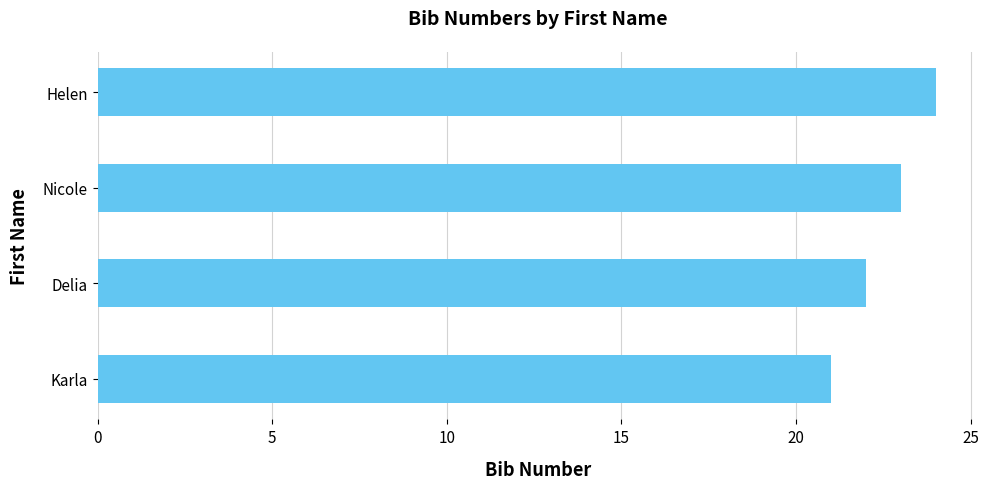

Which label corresponds to the largest value in the chart?

Helen